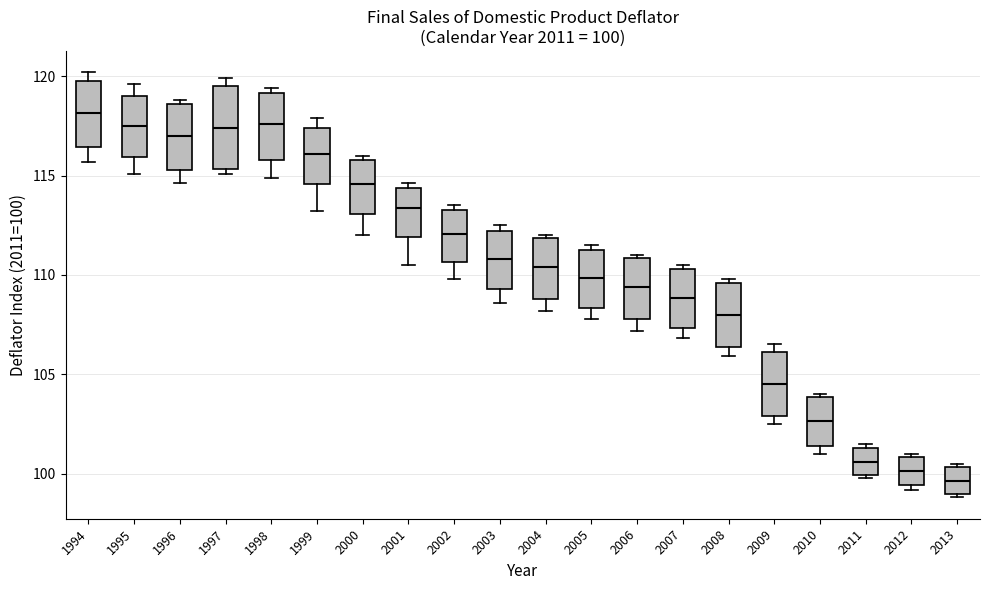

Which box has the lowest median line?

2013